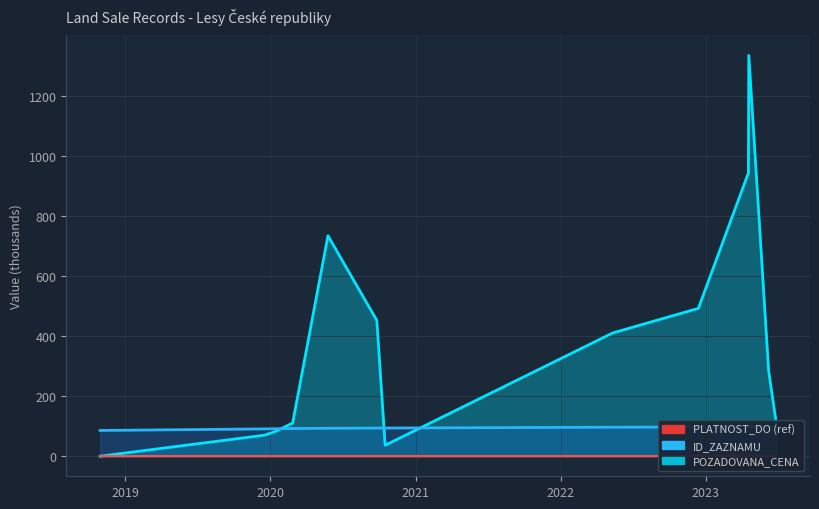

What is the maximum value for ID_ZAZNAMU?

98.1